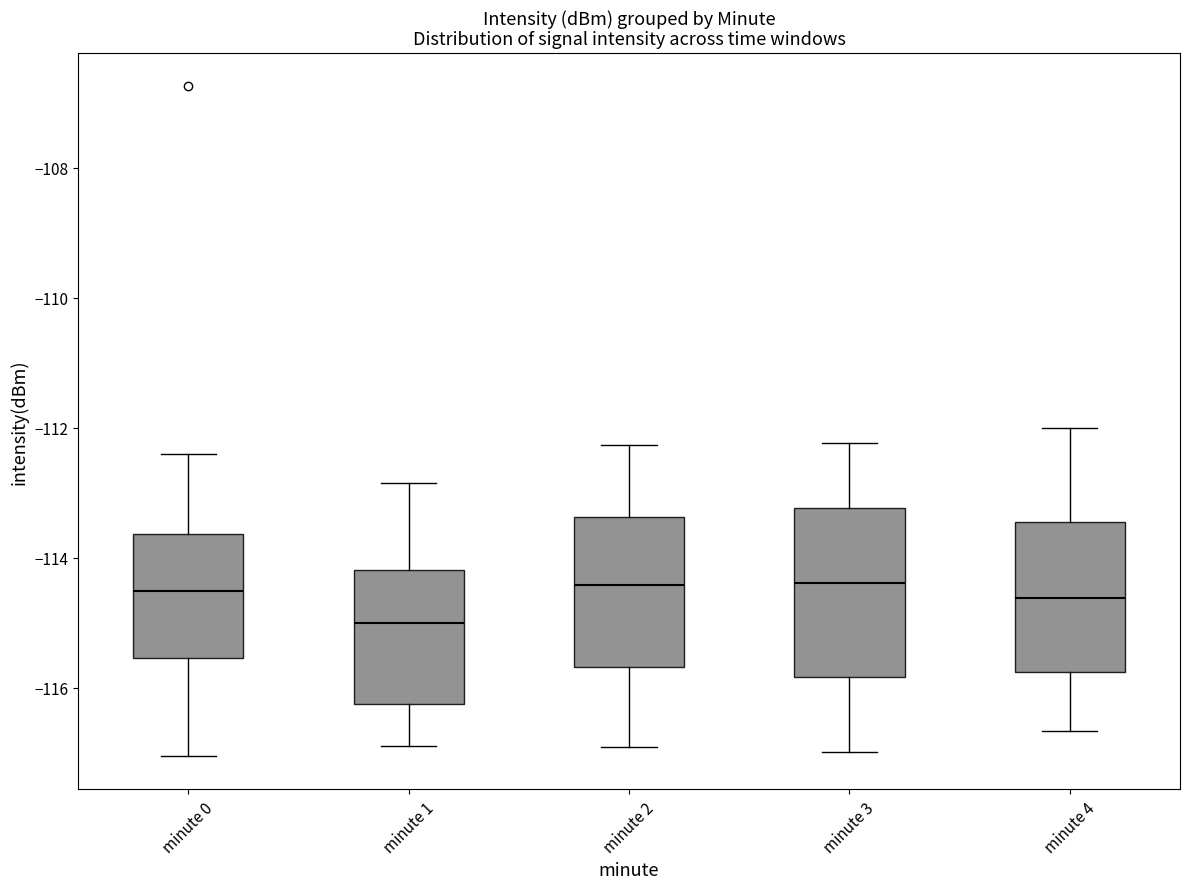

Reading left to right, transcribe this box plot: for each box, give where its median line is, the range the box spans, and where its two whiskers end, as read against the y-axis. The values are not printed on the chart, so give them approximately, as read against the axis.

minute 0: median -114.6, box -115.6 to -113.6, whiskers -117.0 to -112.4
minute 1: median -115.0, box -116.2 to -114.2, whiskers -116.8 to -112.8
minute 2: median -114.4, box -115.6 to -113.4, whiskers -117.0 to -112.2
minute 3: median -114.4, box -115.8 to -113.2, whiskers -117.0 to -112.2
minute 4: median -114.6, box -115.8 to -113.4, whiskers -116.6 to -112.0